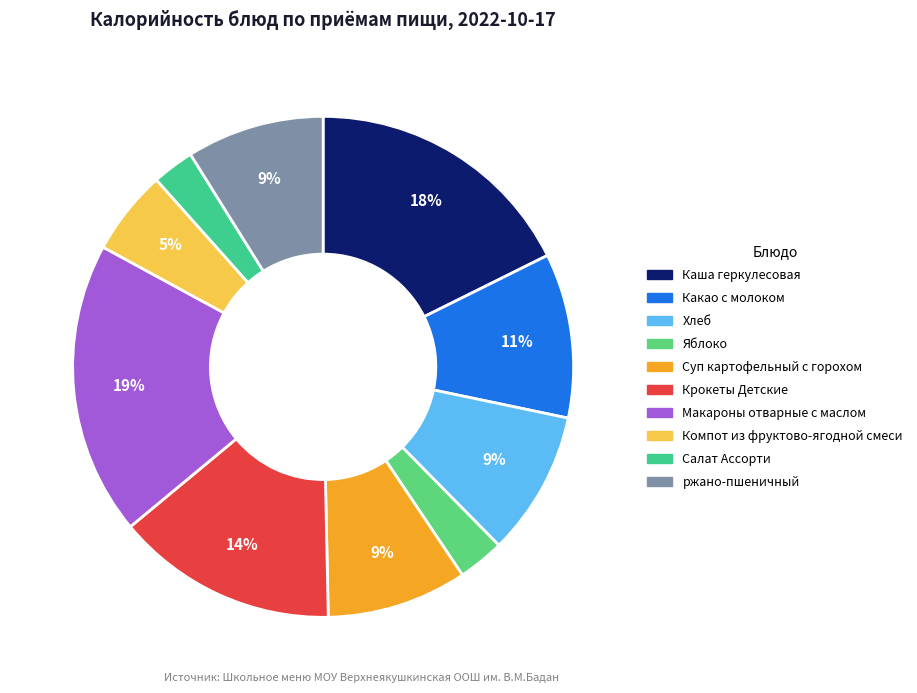

Count the number of slices in the pie.

10